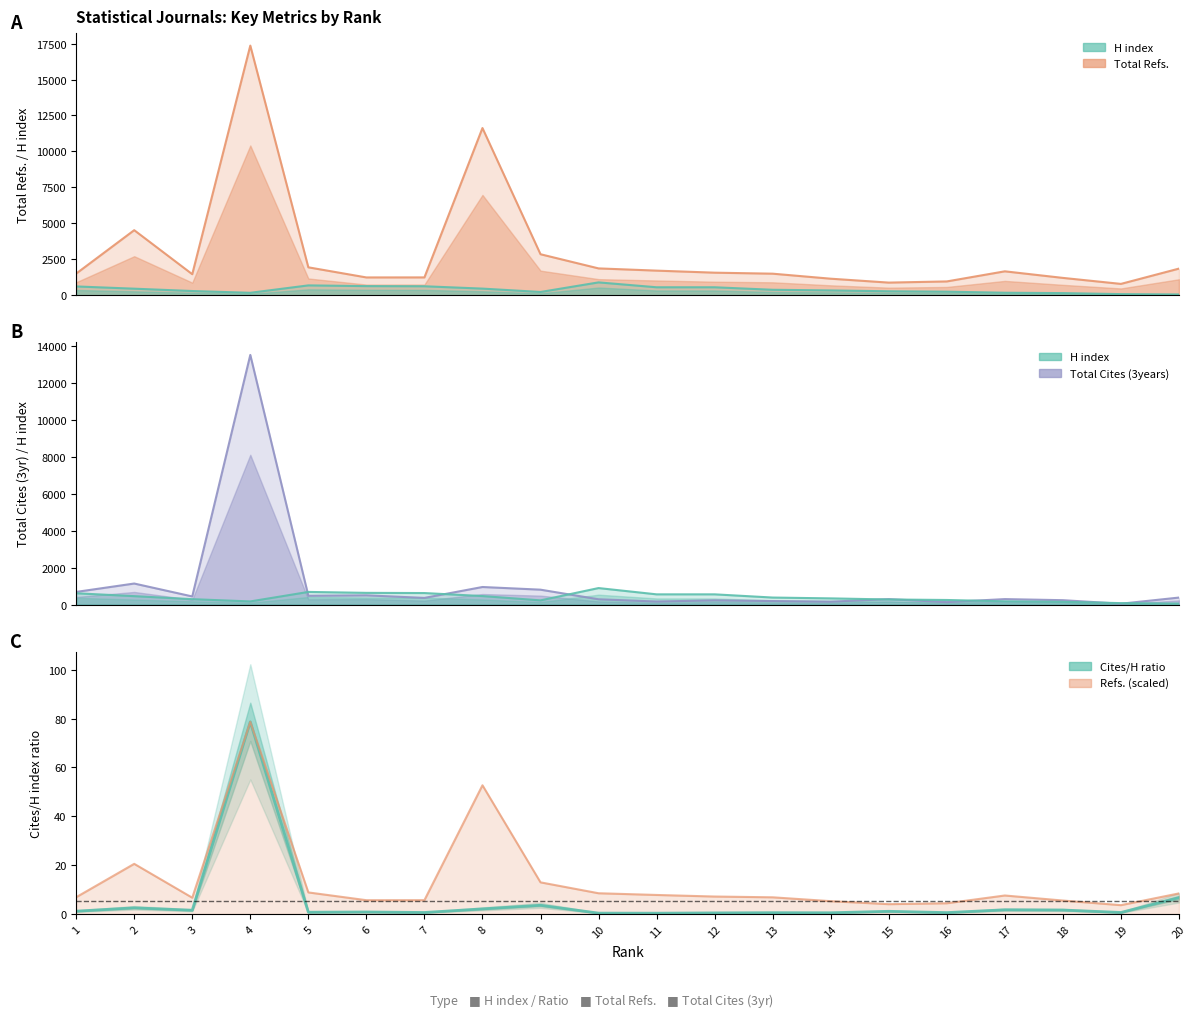

Between which two adjacent categories do H index and Total Cites (3years) first intersect?

4 and 5